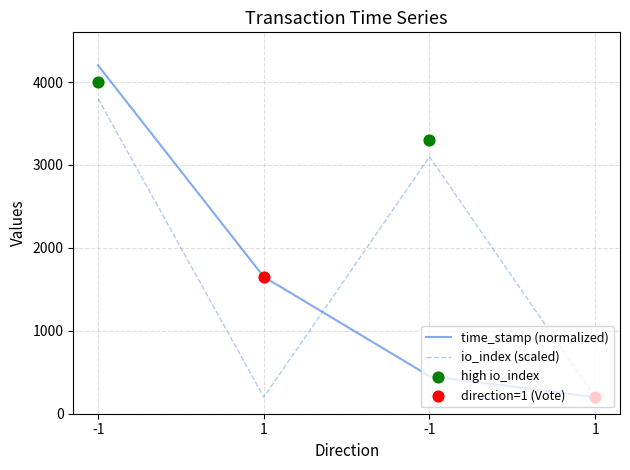

Is the value of time_stamp (normalized) at -1 greater than the value of io_index (scaled) at 1?

Yes